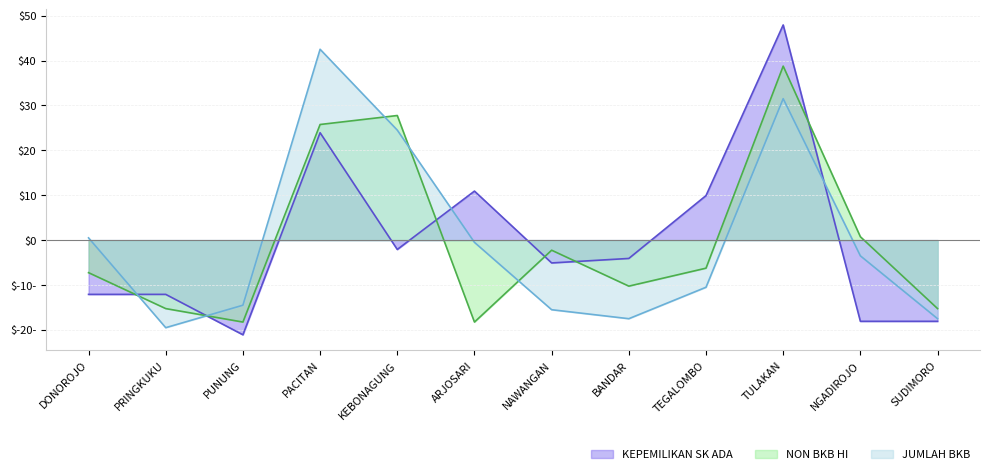

Where is KEPEMILIKAN SK ADA nearest to the value 13?

ARJOSARI